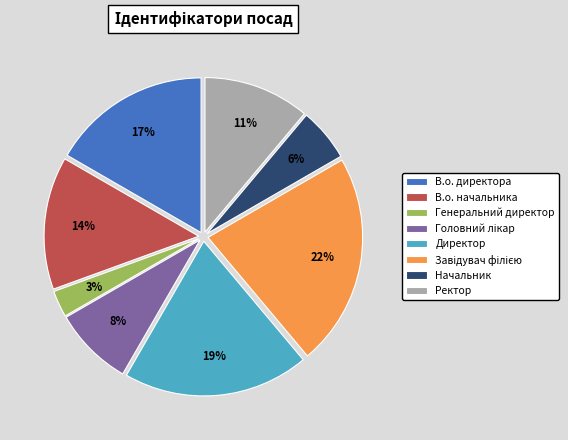

Does В.о. директора represent more than half of the total?

No